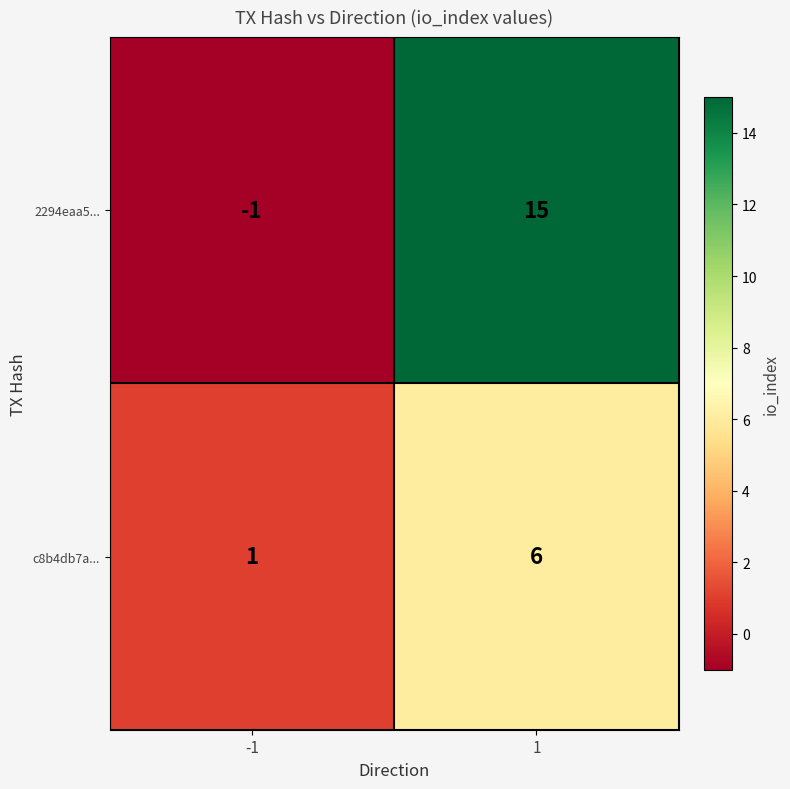

What is the greatest value displayed?

15